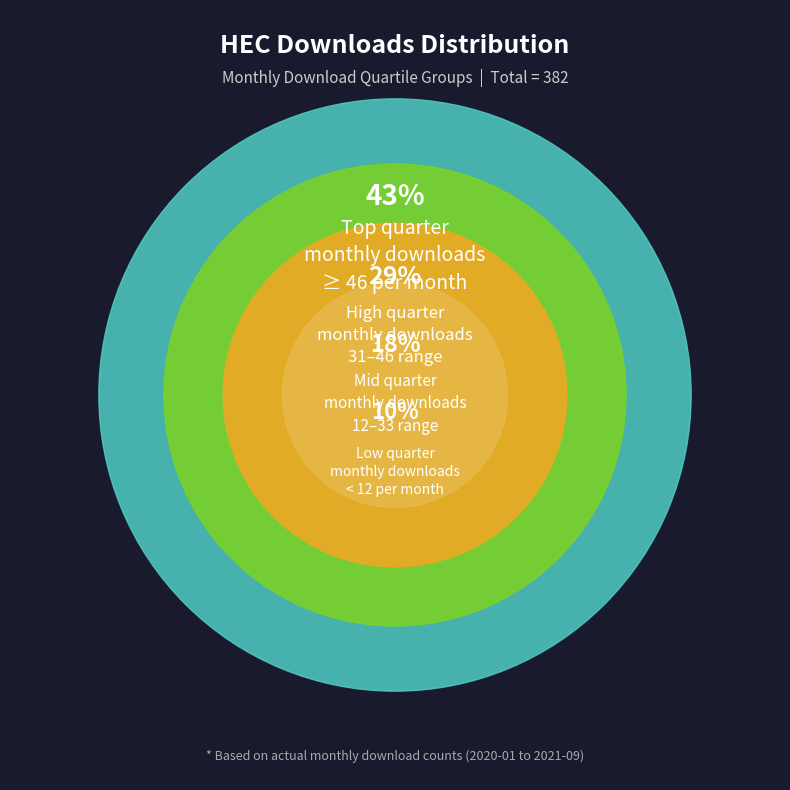

Is it true that 2020-01 is 1% of the pie?

False